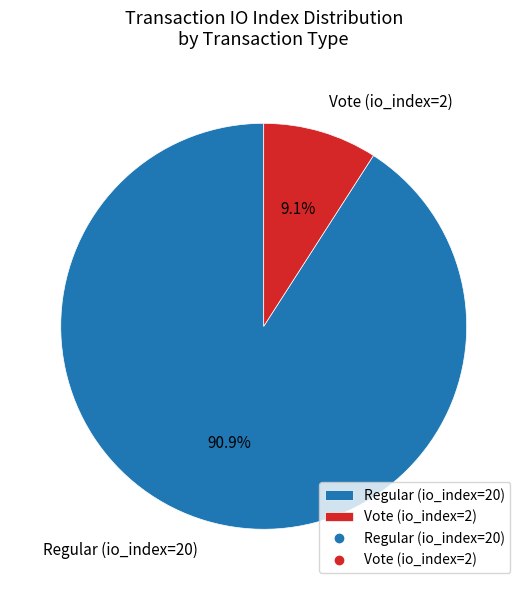

Rank the categories by value from highest to lowest.

Regular (io_index=20), Vote (io_index=2)